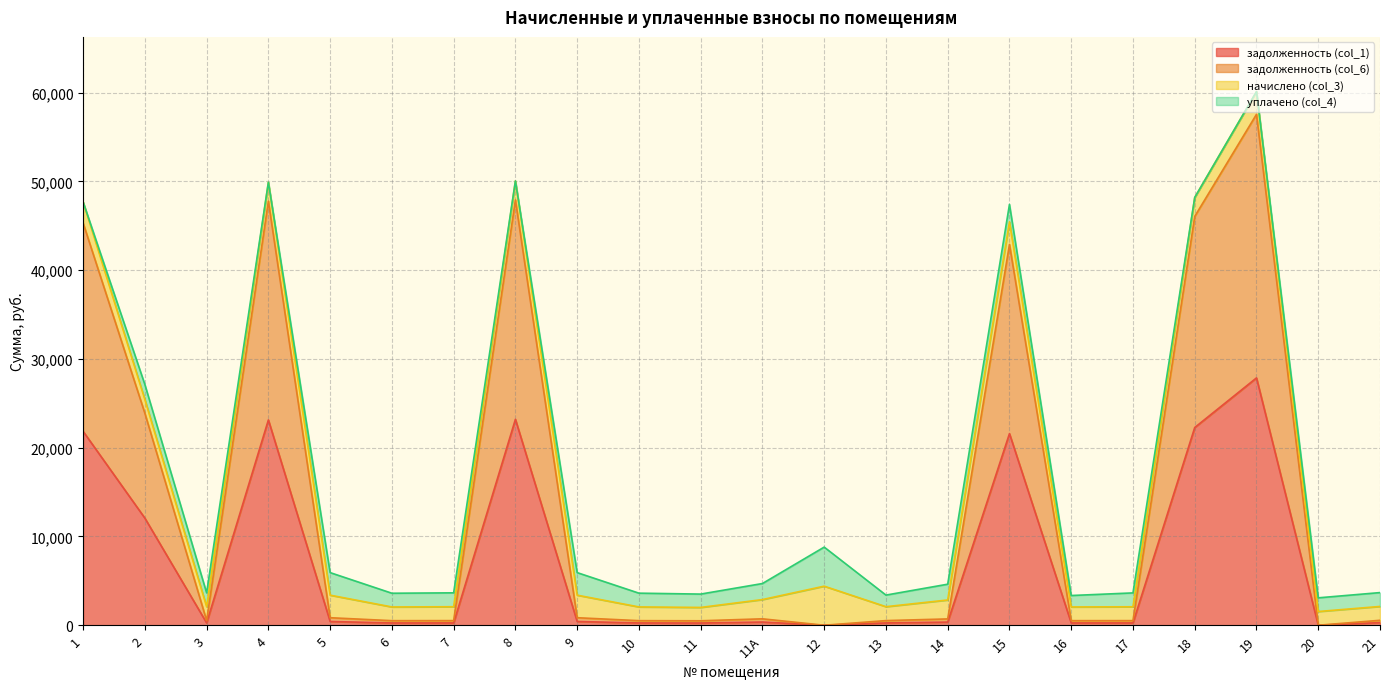

True or false: задолженность (col_1) and задолженность (col_6) intersect in this chart.

False